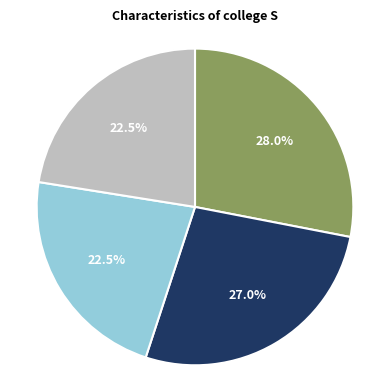

Does any single category account for the majority?

No